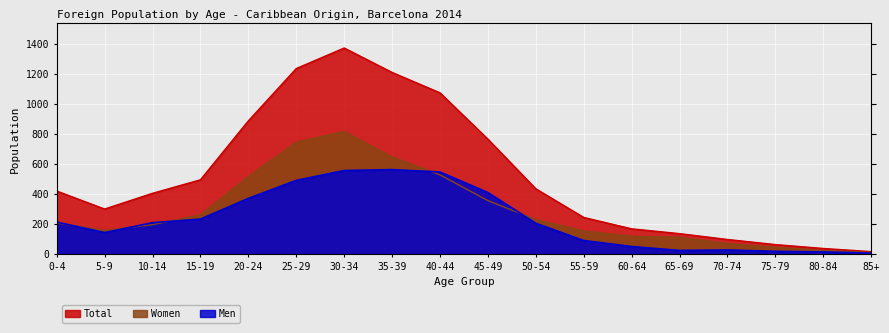

How many lines are shown in the chart?

3